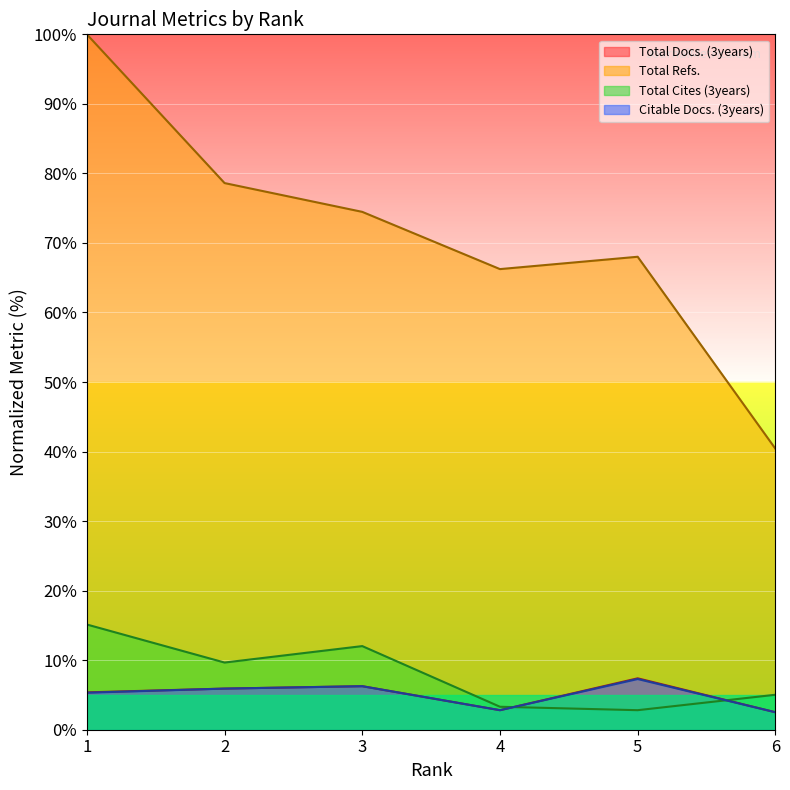

At how many categories does at least one series exceed 80?

1